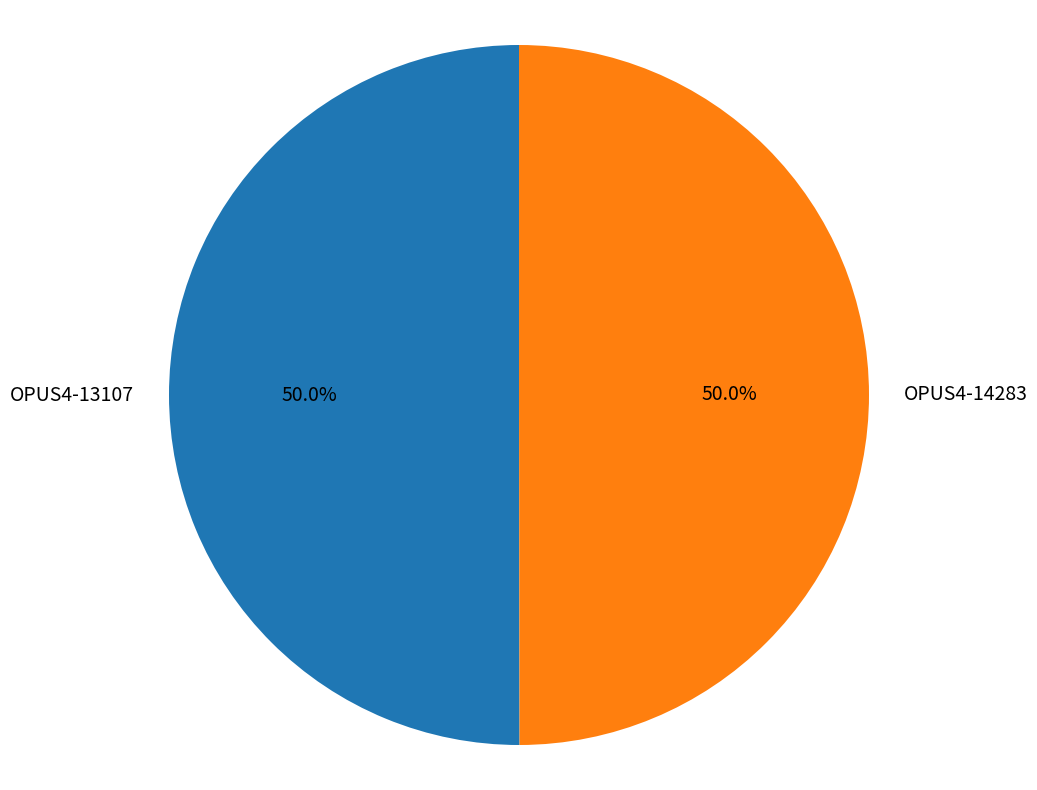

Approximately how many times larger is the value at OPUS4-14283 compared to OPUS4-13107?

1.0